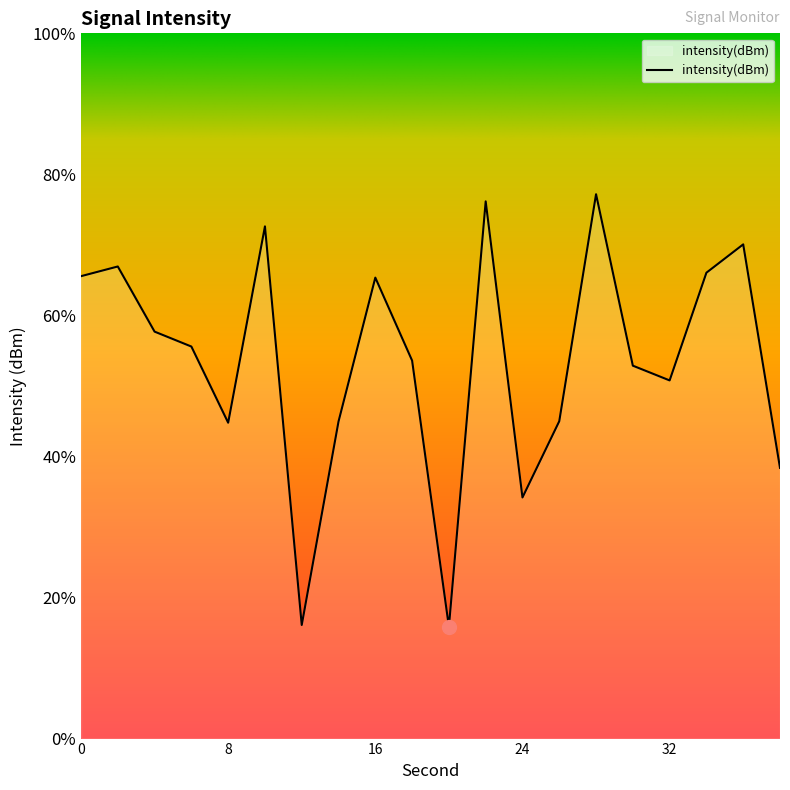

Where is the data nearest to the value -133?

32